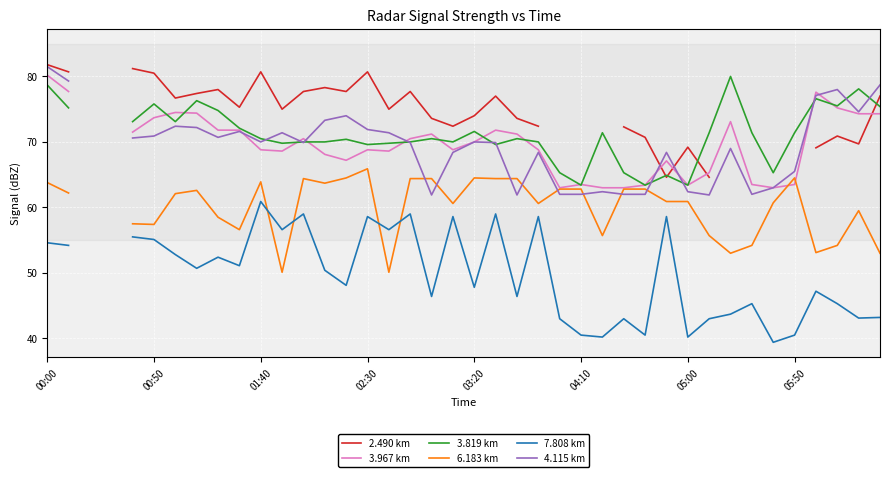

What is the total value across all series at 38?

399.3